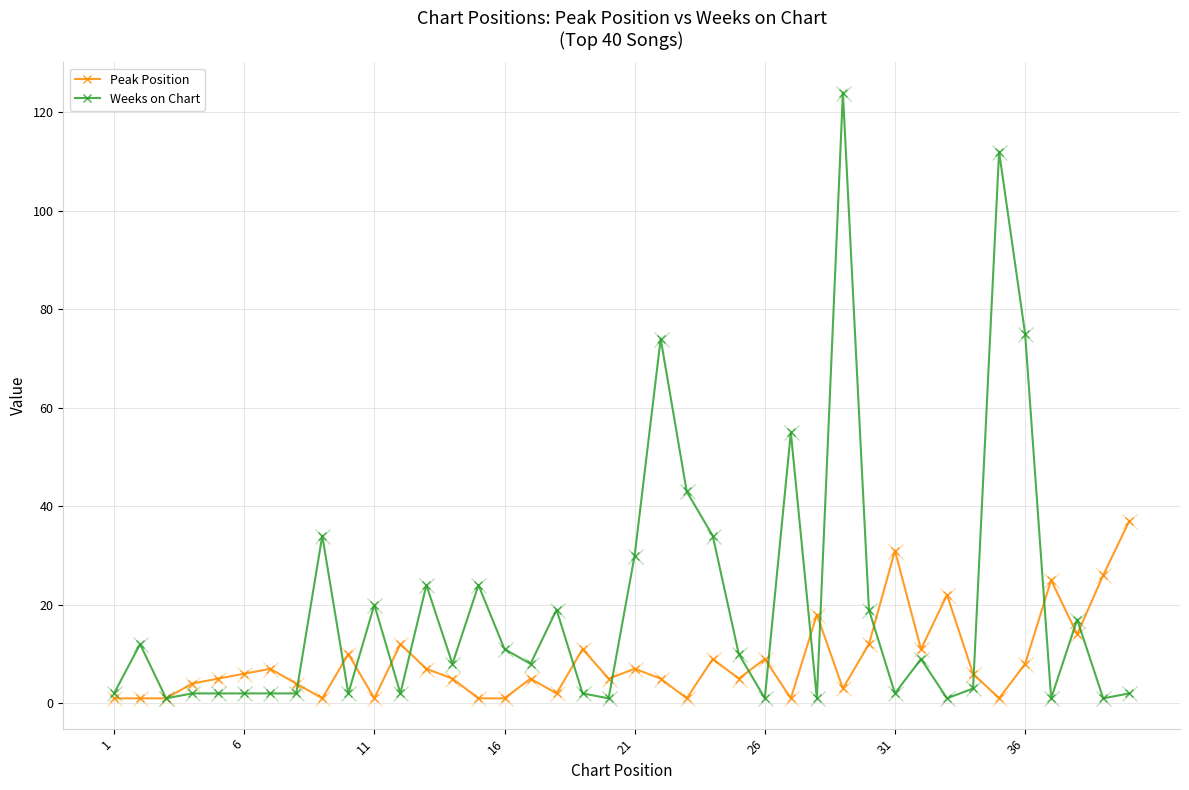

Which series has the largest total across all categories?

Weeks on Chart